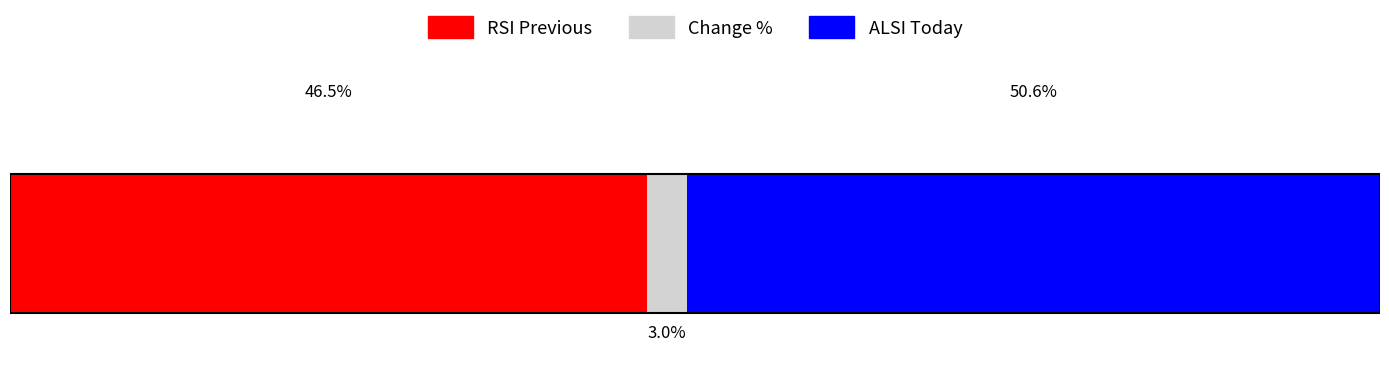

What are all the series names shown in the legend?

RSI Previous, Change %, ALSI Today